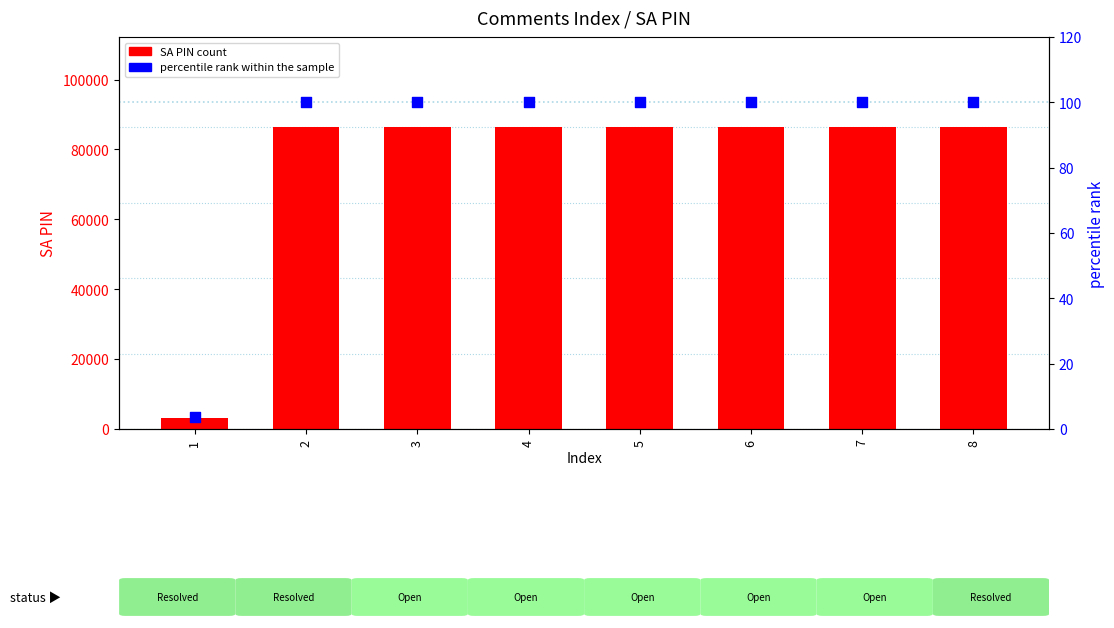

At how many categories does at least one series exceed 56719?

7